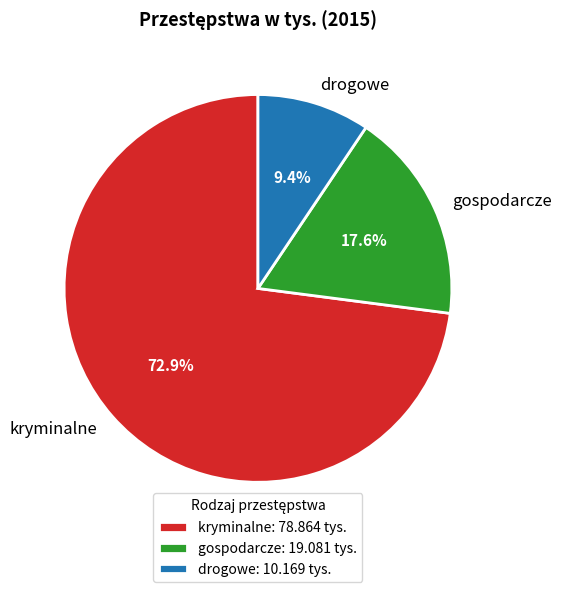

How many segments does this pie chart have?

3